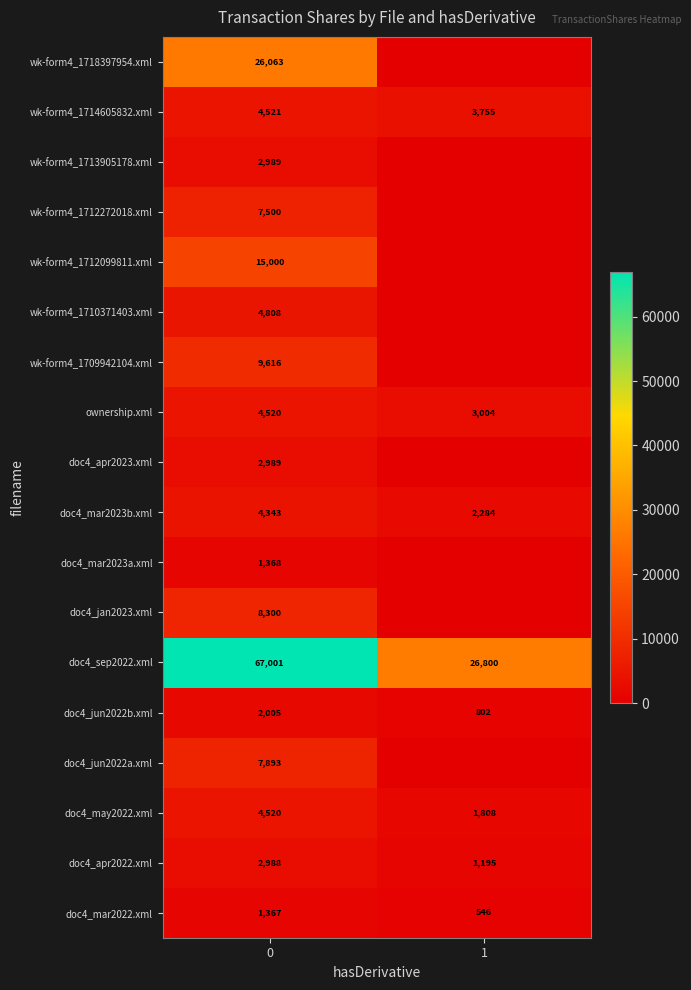

The ownership.xml series shows 3004 at 1. True or false?

True